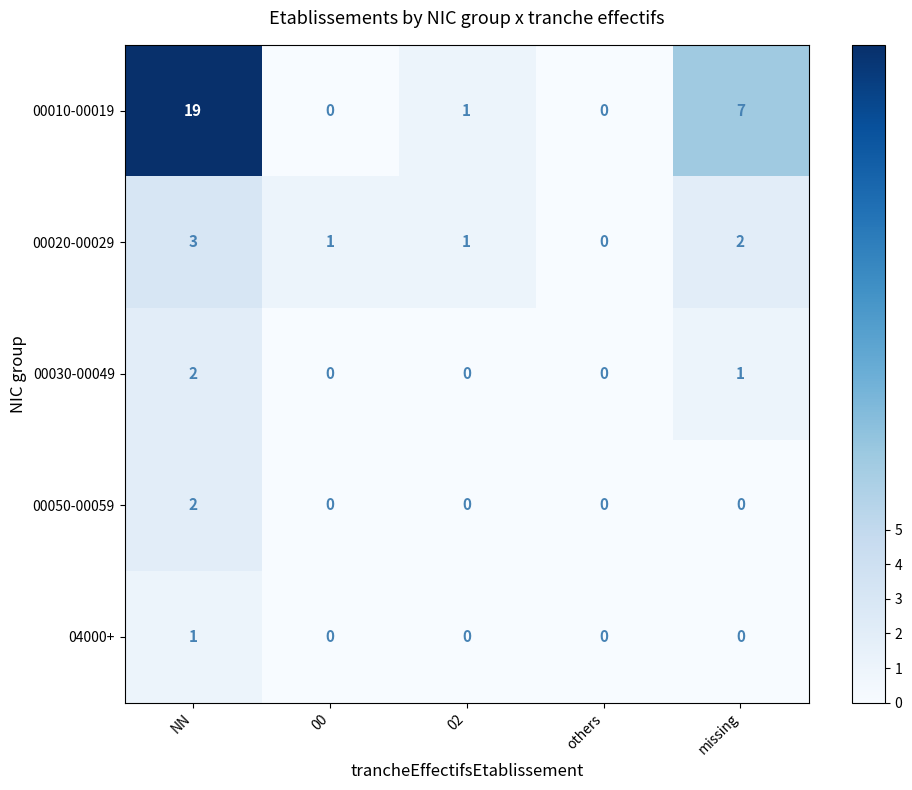

Which category has the highest value in the 04000+ series?

NN